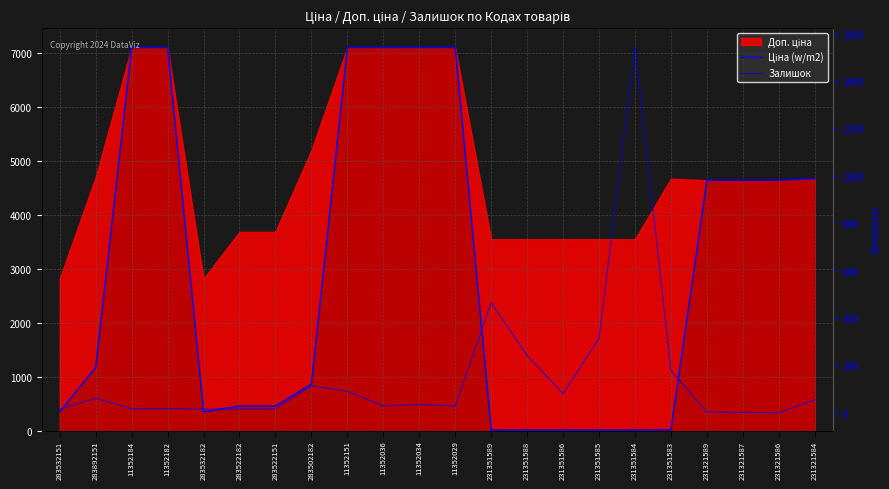

Read the Залишок value at 283502182.

114.0